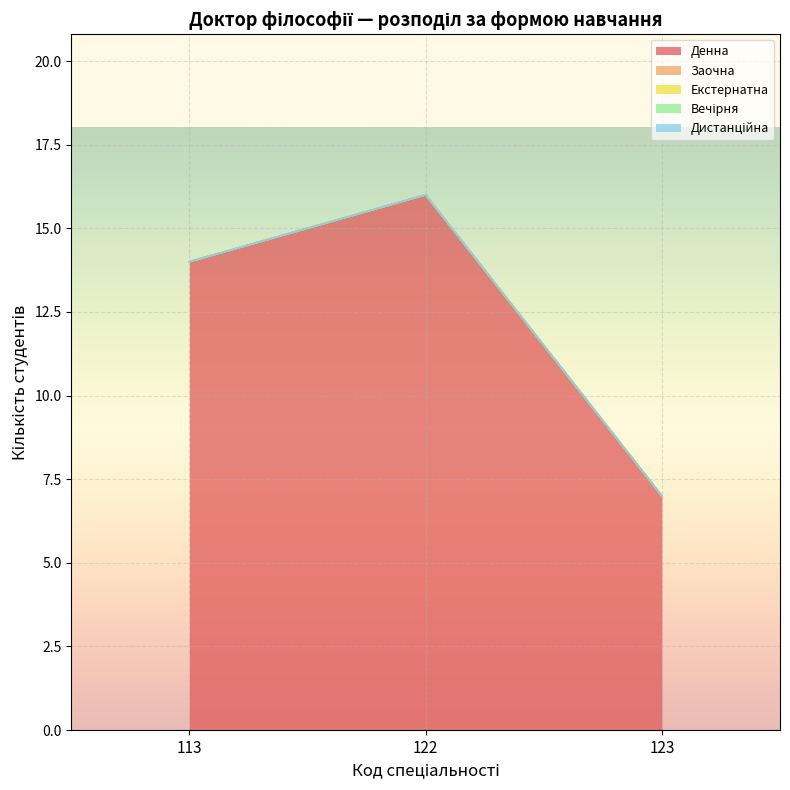

Where is Дистанційна nearest to the value 0?

113